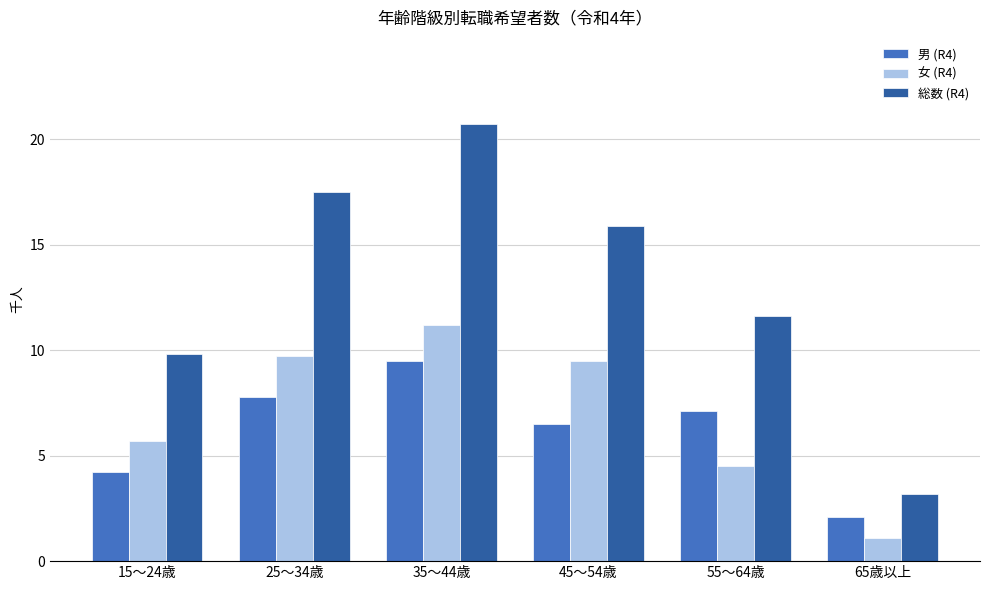

Which series has the largest total across all categories?

総数 (R4)